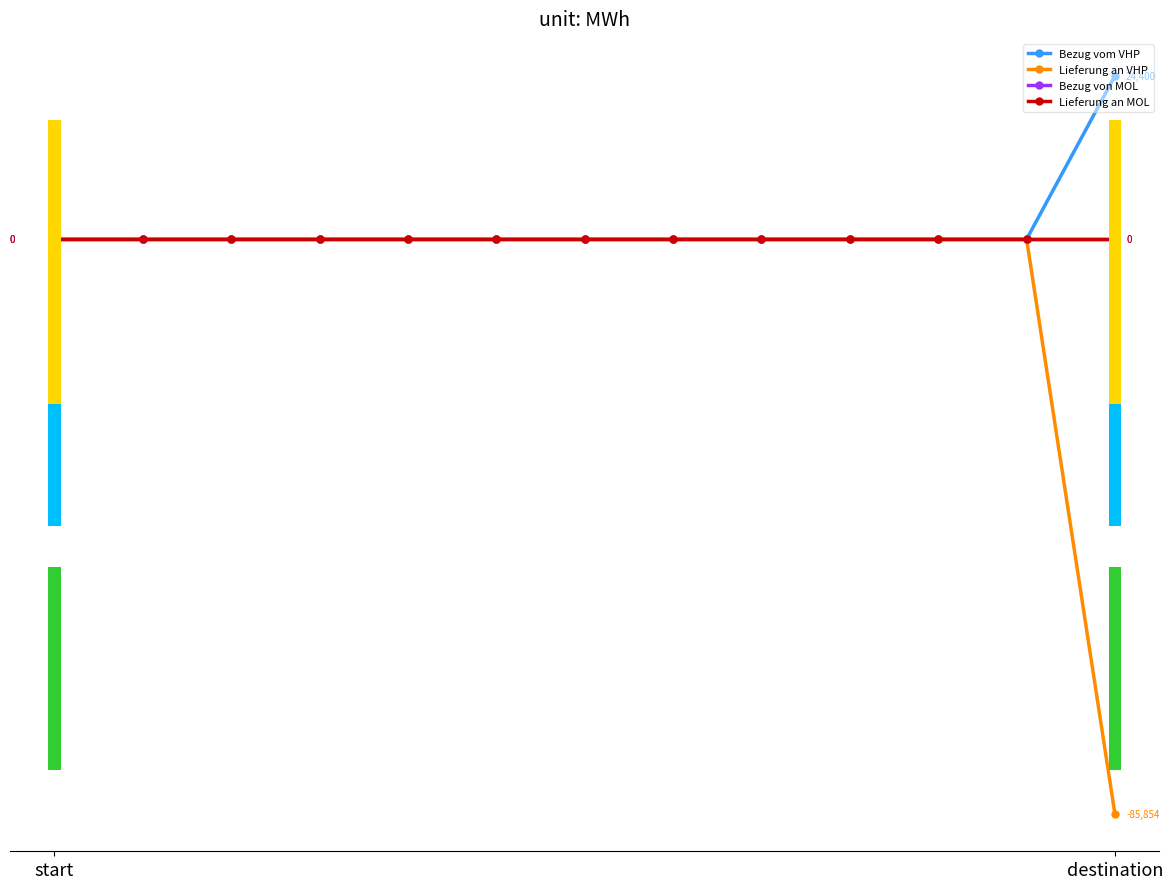

Is this an area chart (filled region under the line)?

No